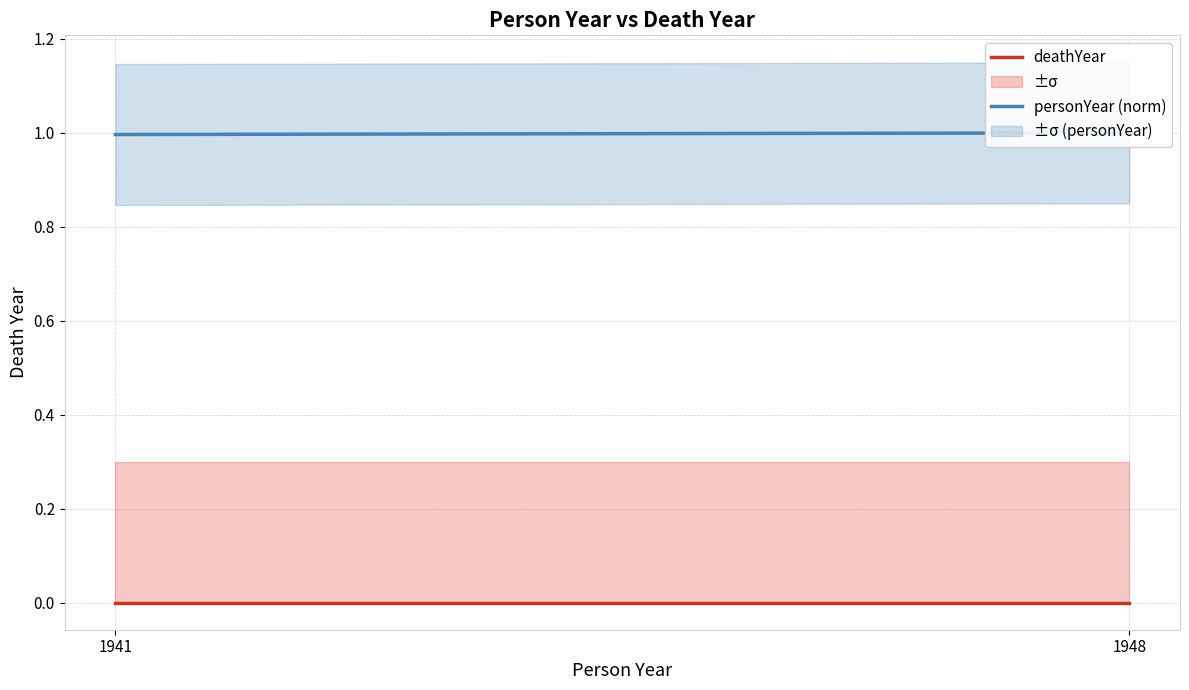

What is the value of the personYear (norm) point at the 2nd from the left?

1.0